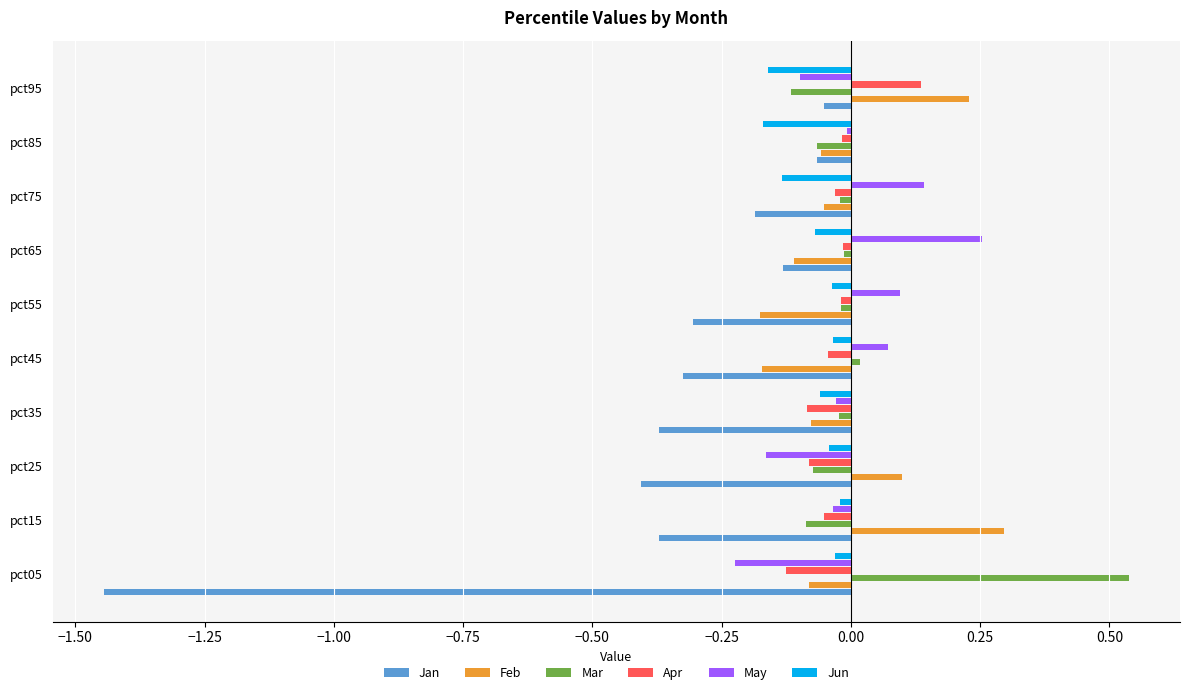

Which category has the lowest value in the Jun series?

pct85